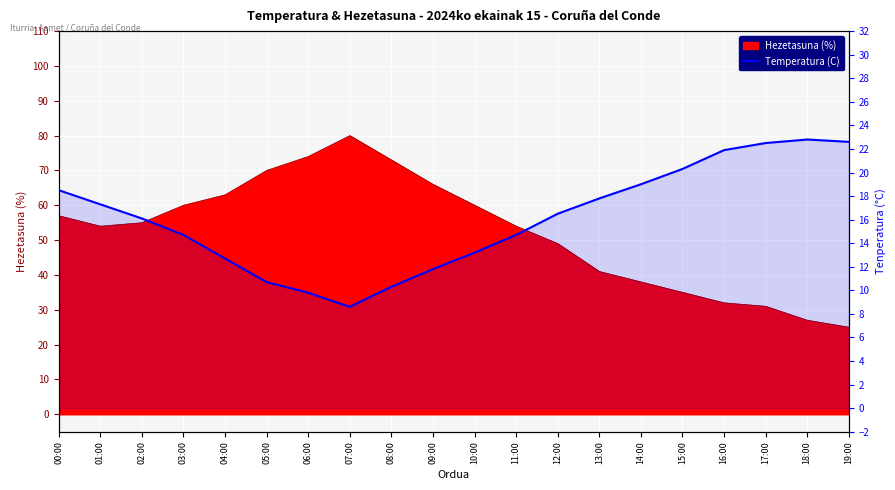

What is the value of the 4th point from the left?

14.7